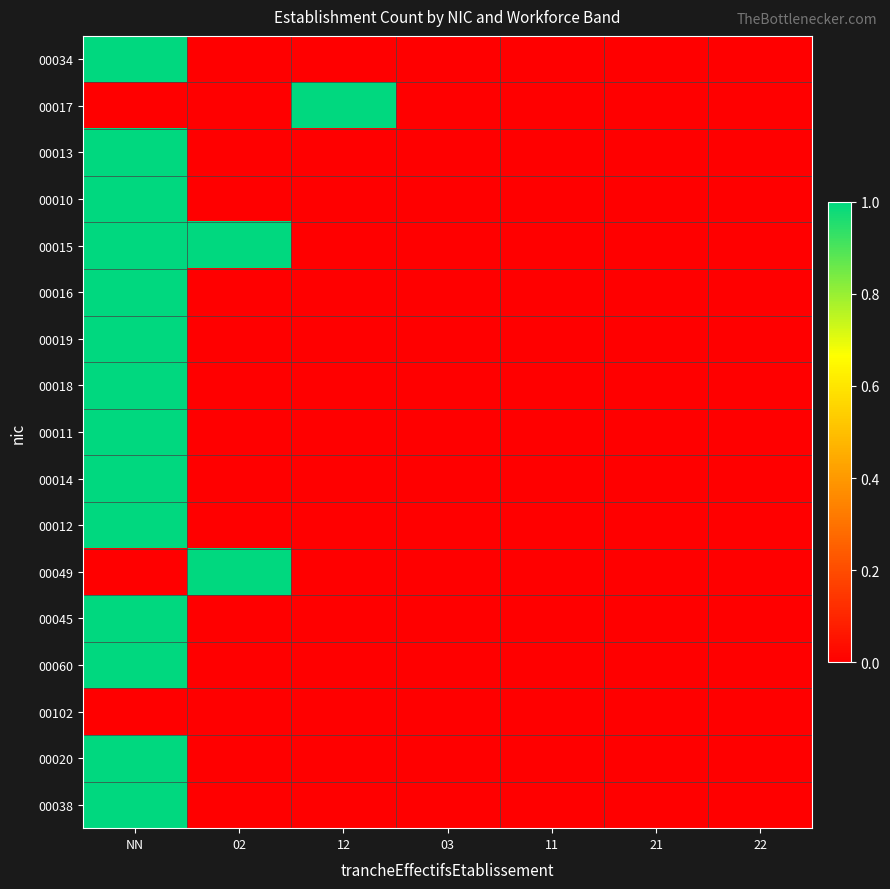

At how many categories does at least one series exceed 0?

3